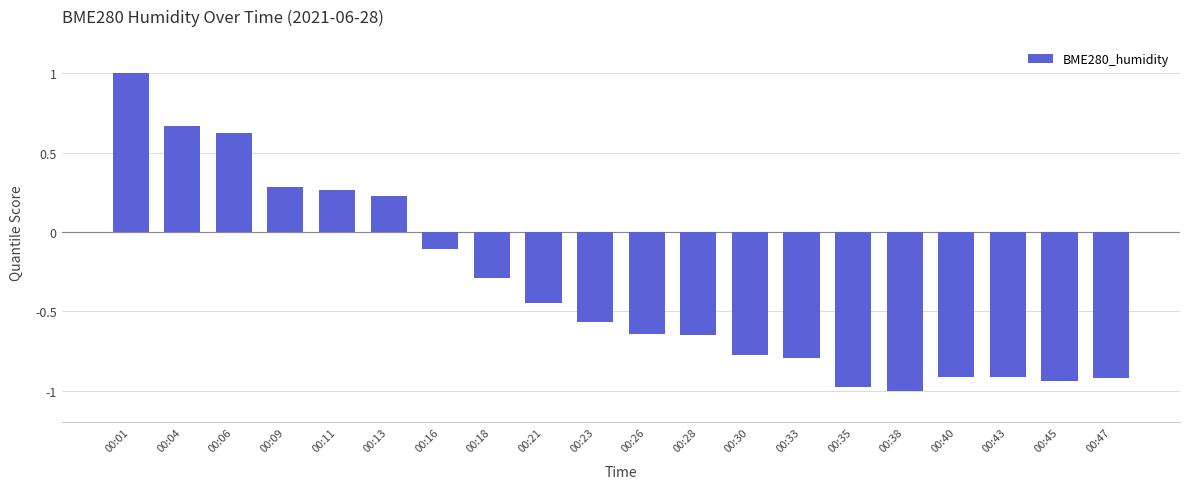

What is the sum of all values?

-6.9